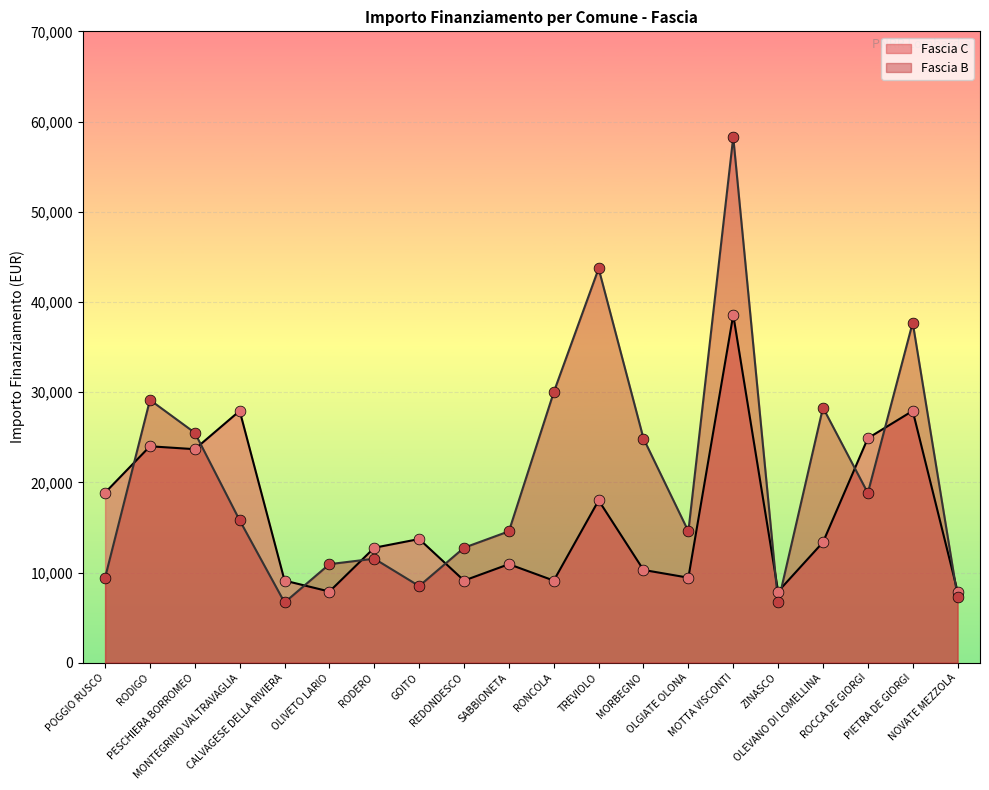

What is the total value across all series at RONCOLA?

39100